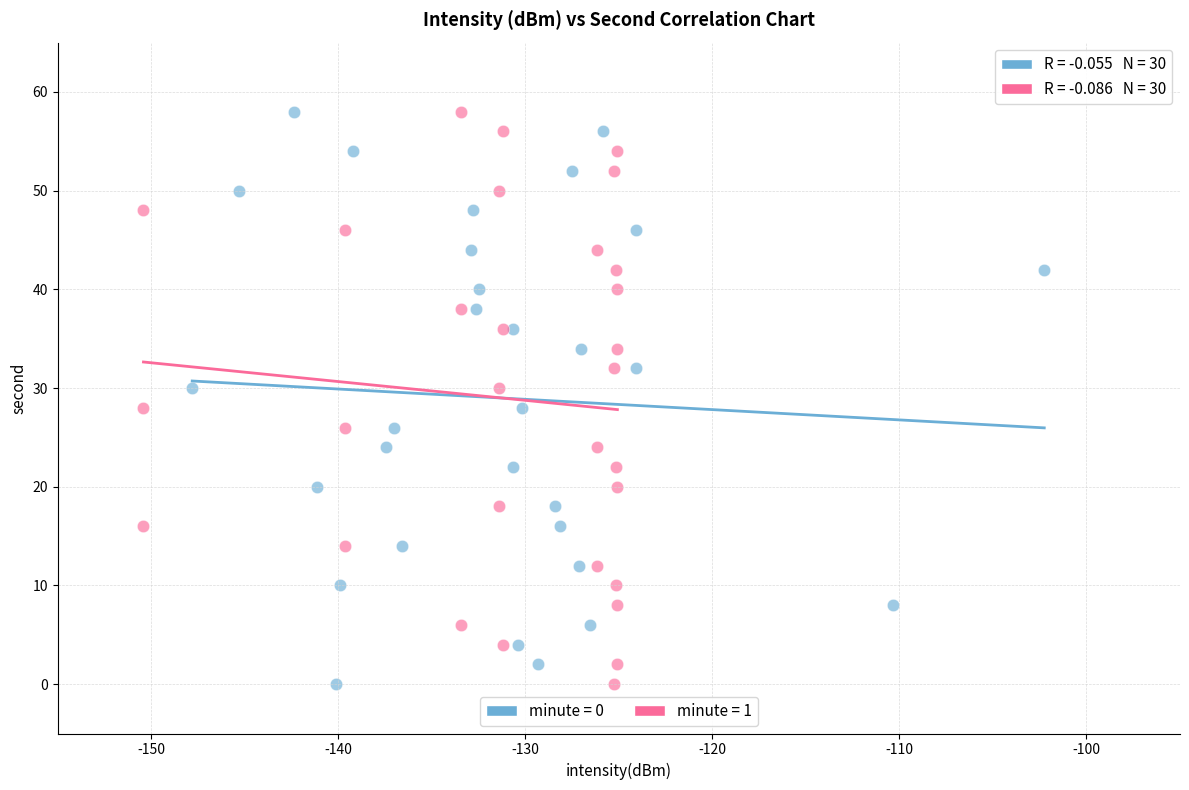

What are all the series names shown in the legend?

minute = 0, minute = 1